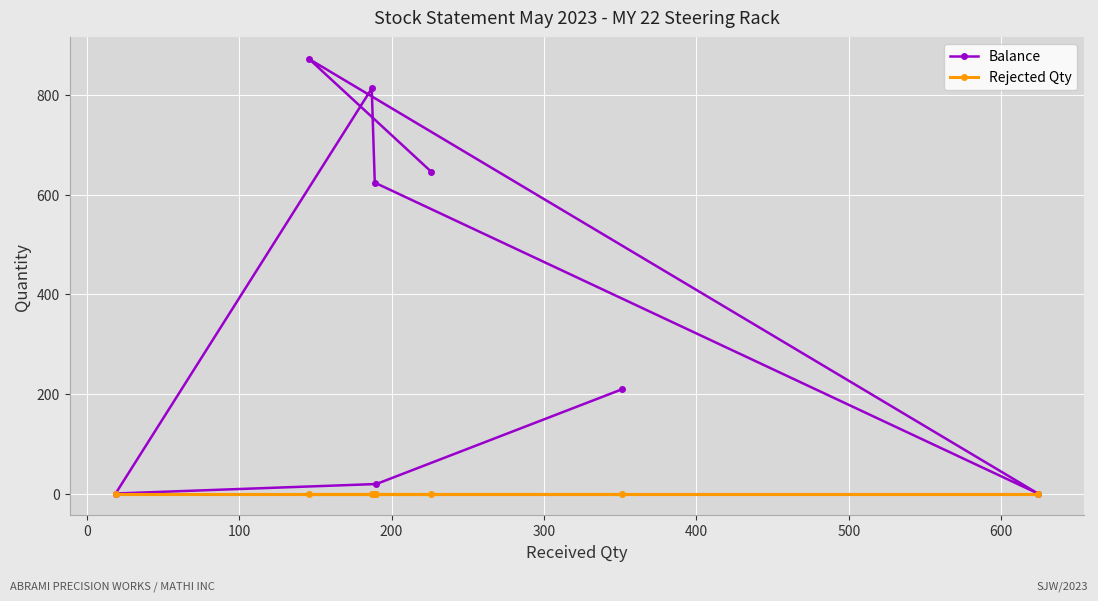

What is the greatest value displayed?

872